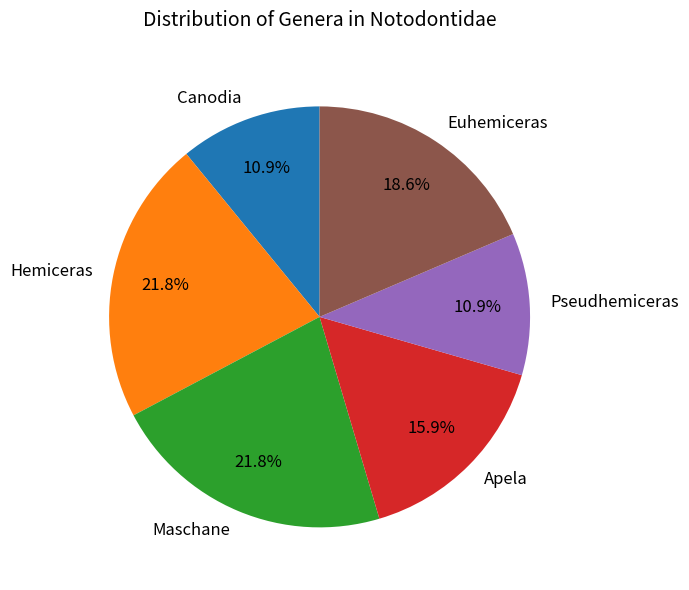

Between Euhemiceras and Pseudhemiceras, which is larger?

Euhemiceras